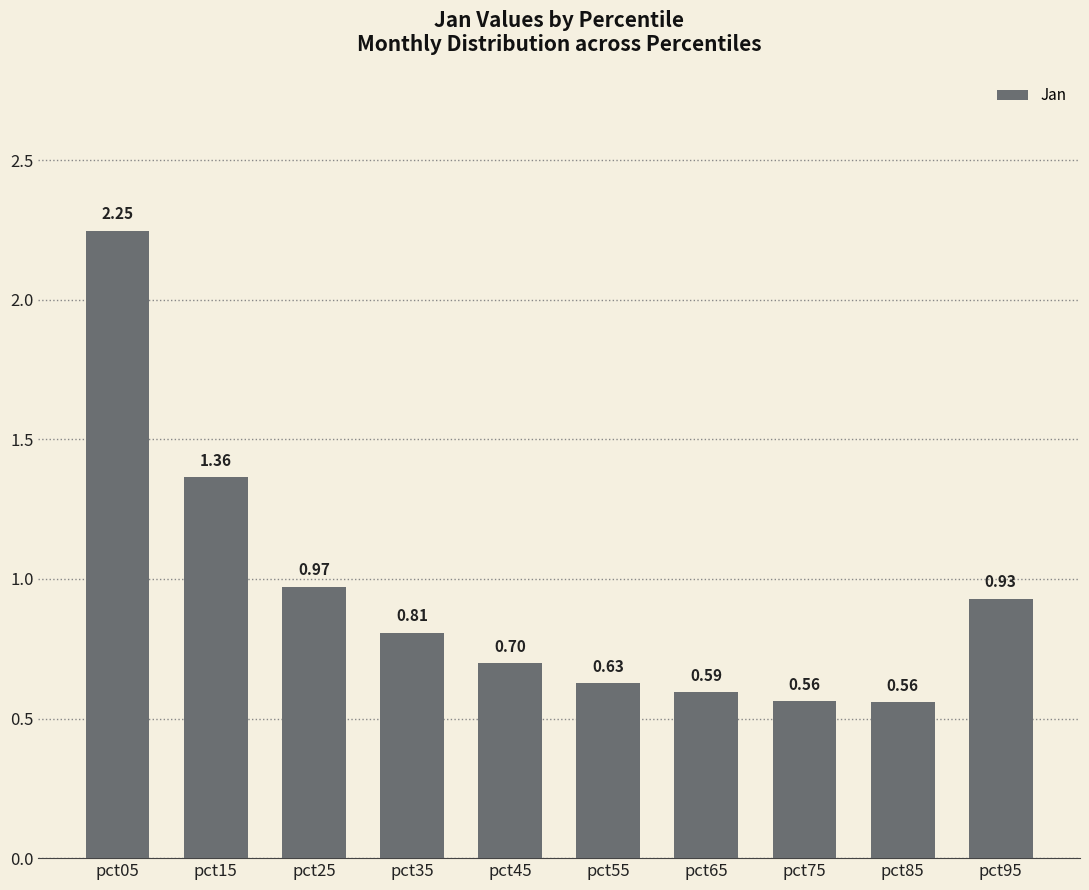

What is the difference between the maximum and minimum values?

1.7